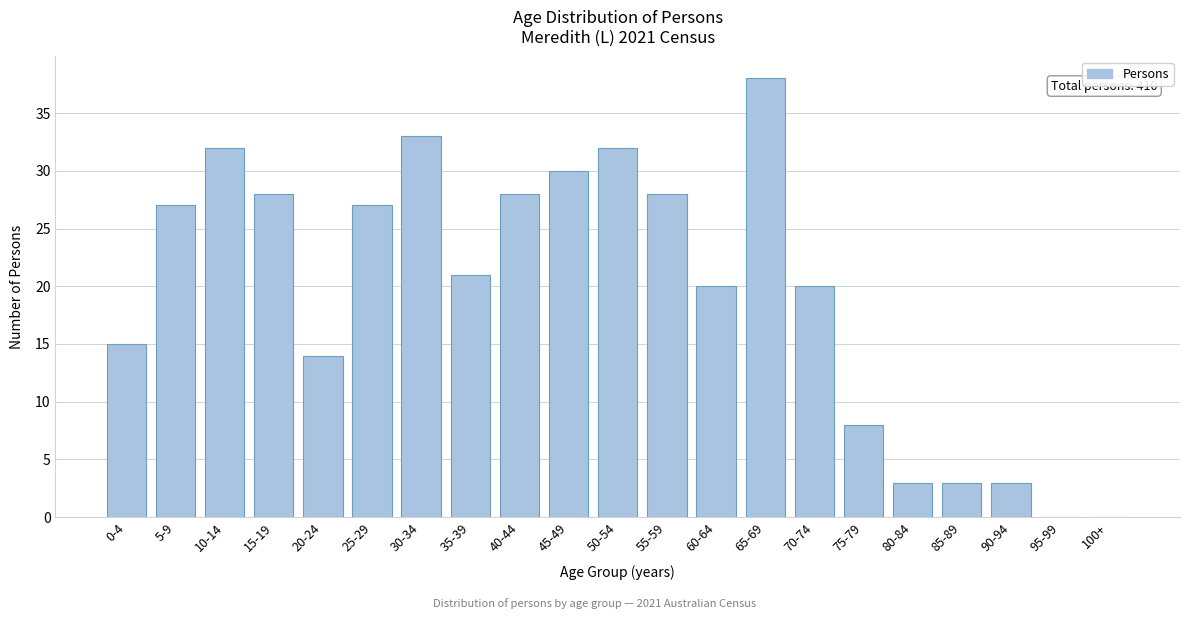

Reading left to right, list all the values displayed in this chart.

0-4=15	5-9=27	10-14=32	15-19=28	20-24=14	25-29=27	30-34=33	35-39=21	40-44=28	45-49=30	50-54=32	55-59=28	60-64=20	65-69=38	70-74=20	75-79=8	80-84=3	85-89=3	90-94=3	95-99=0	100+=0